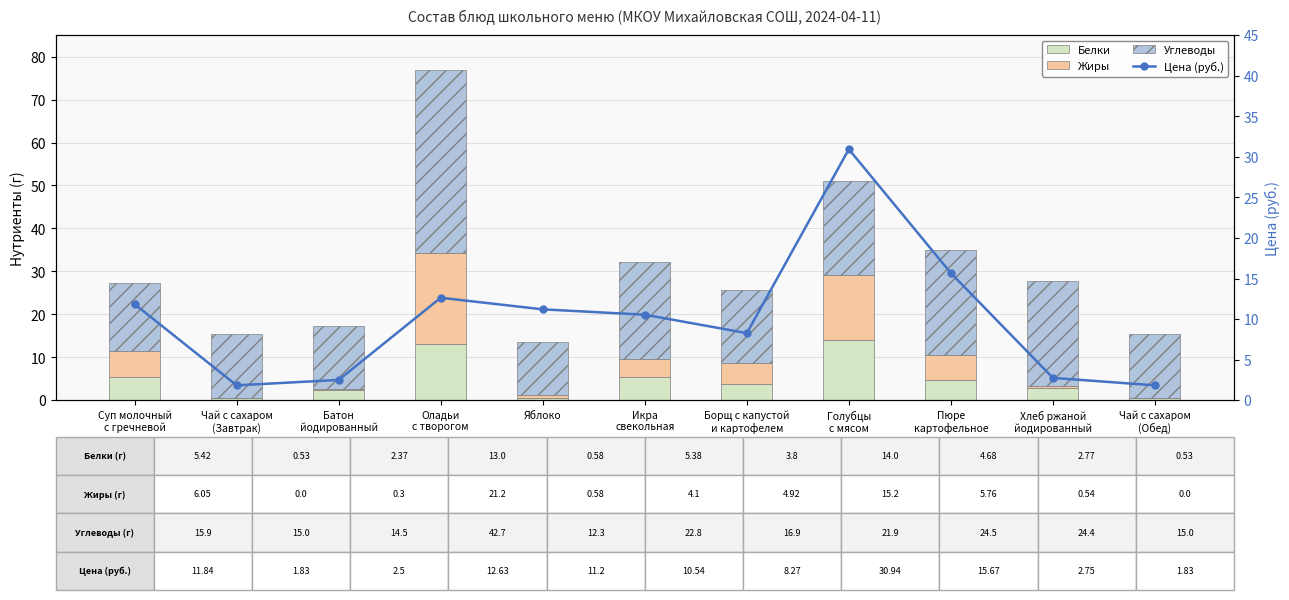

What is the difference between the maximum and second lowest values in the Цена (руб.) series?

29.1